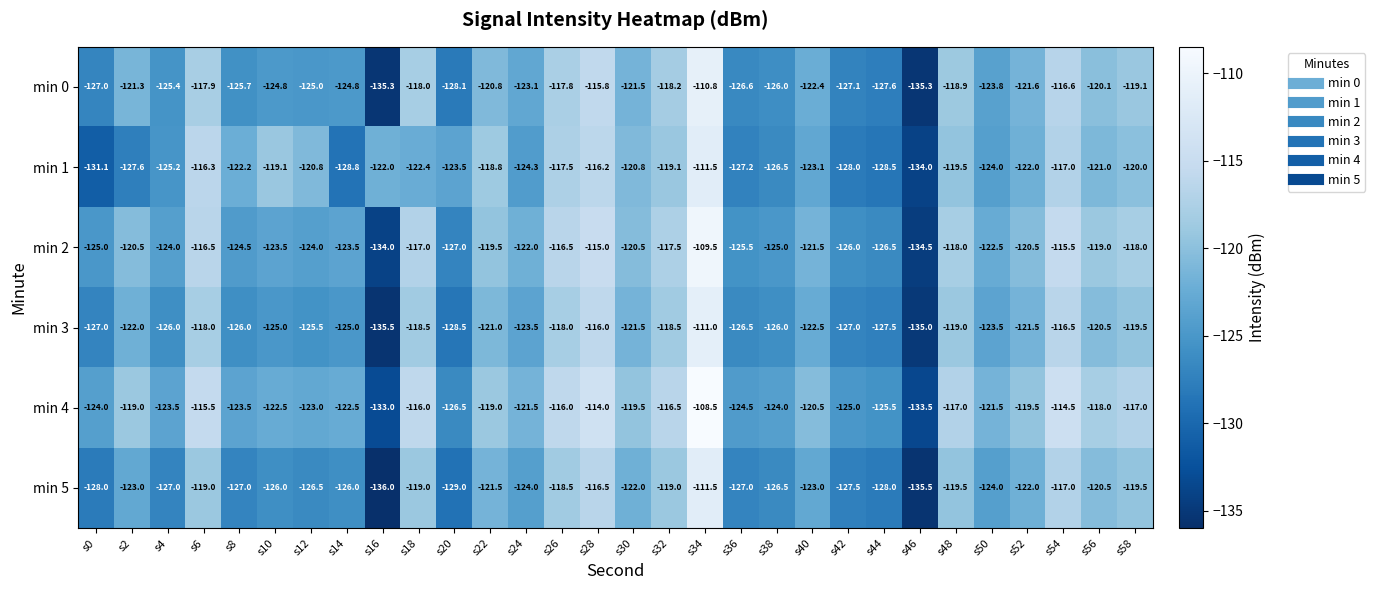

At which category is the sum across all series the highest?

s34